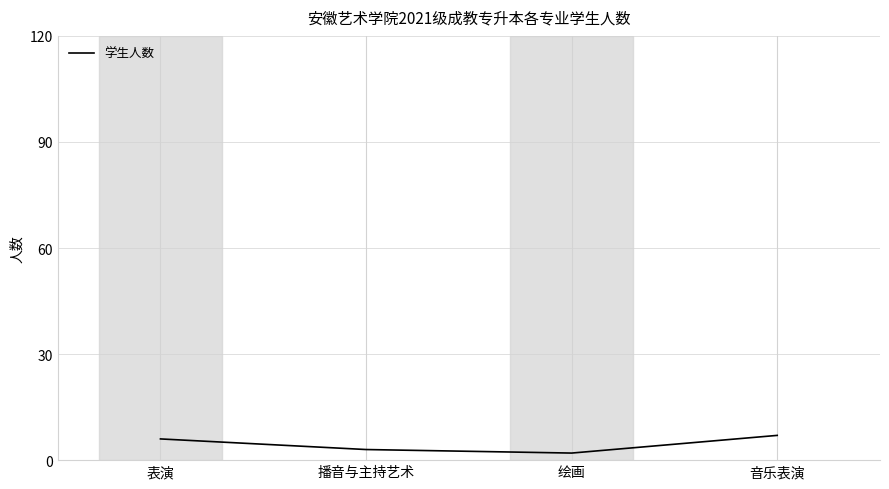

True or false: the data shows 6 at 表演.

True